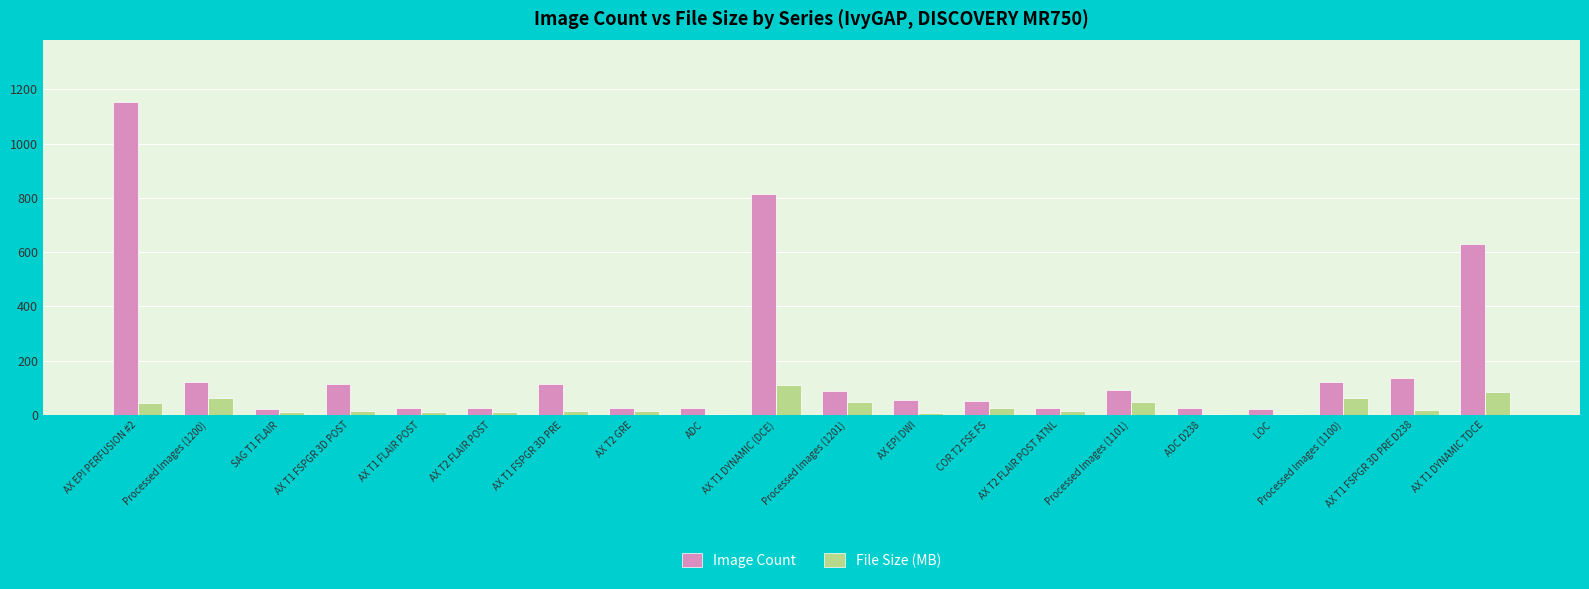

The File Size (MB) series shows 12.7 at AX T2 FLAIR POST. True or false?

True